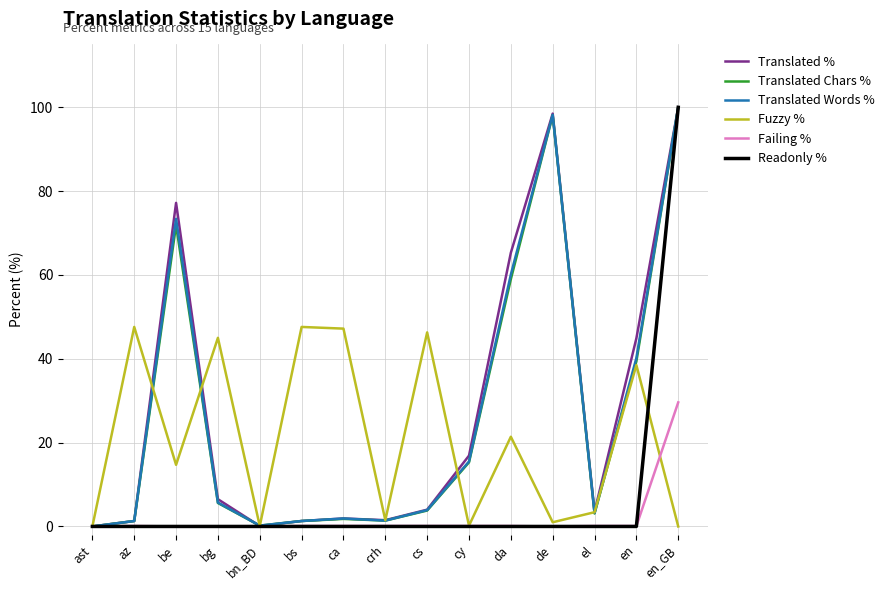

Is the value of Translated % at en_GB greater than the value of Translated Words % at crh?

Yes